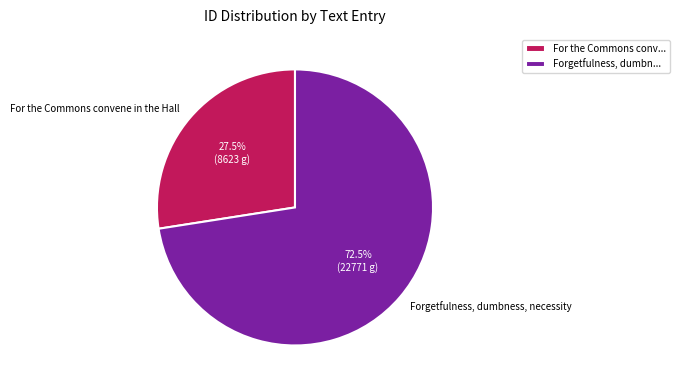

Is there a majority slice in this chart?

Yes